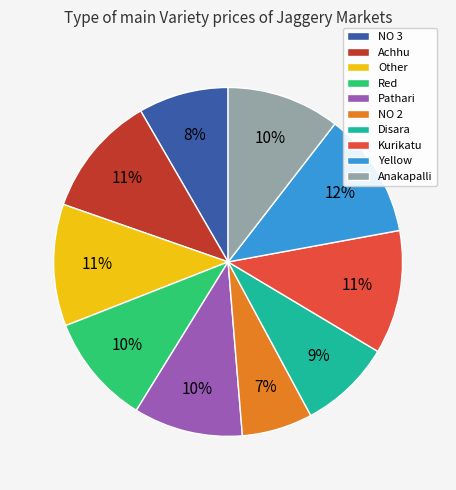

Does Anakapalli represent more than half of the total?

No